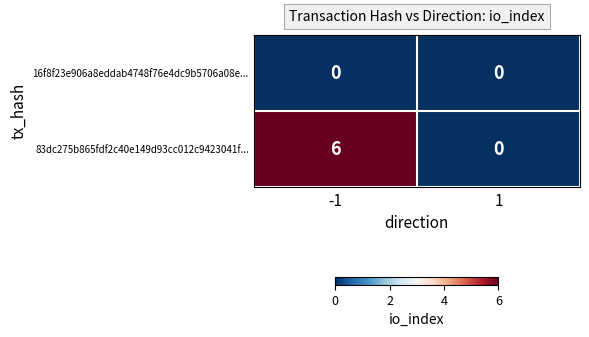

What is the sum of all 83dc275b865fdf2c40e149d93cc012c9423041f... values?

6